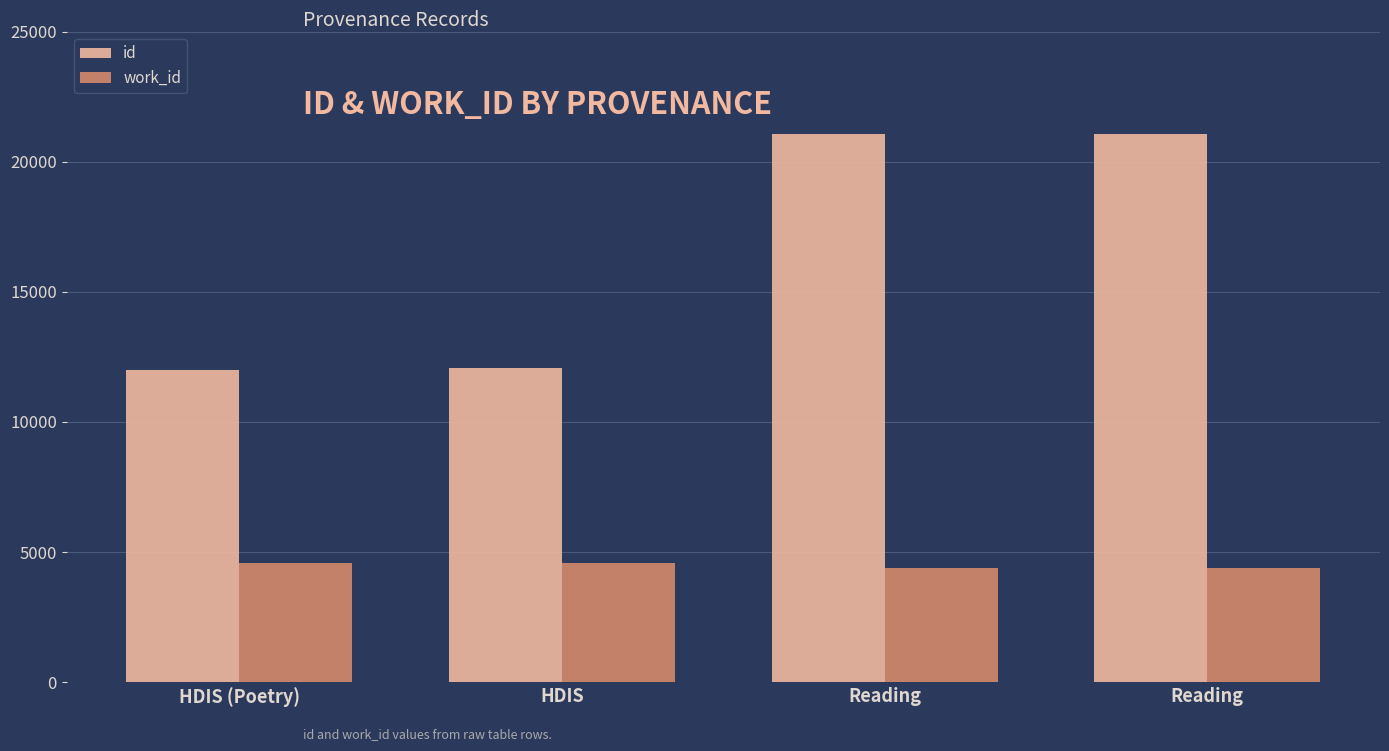

Where is id nearest to the value 16530?

HDIS